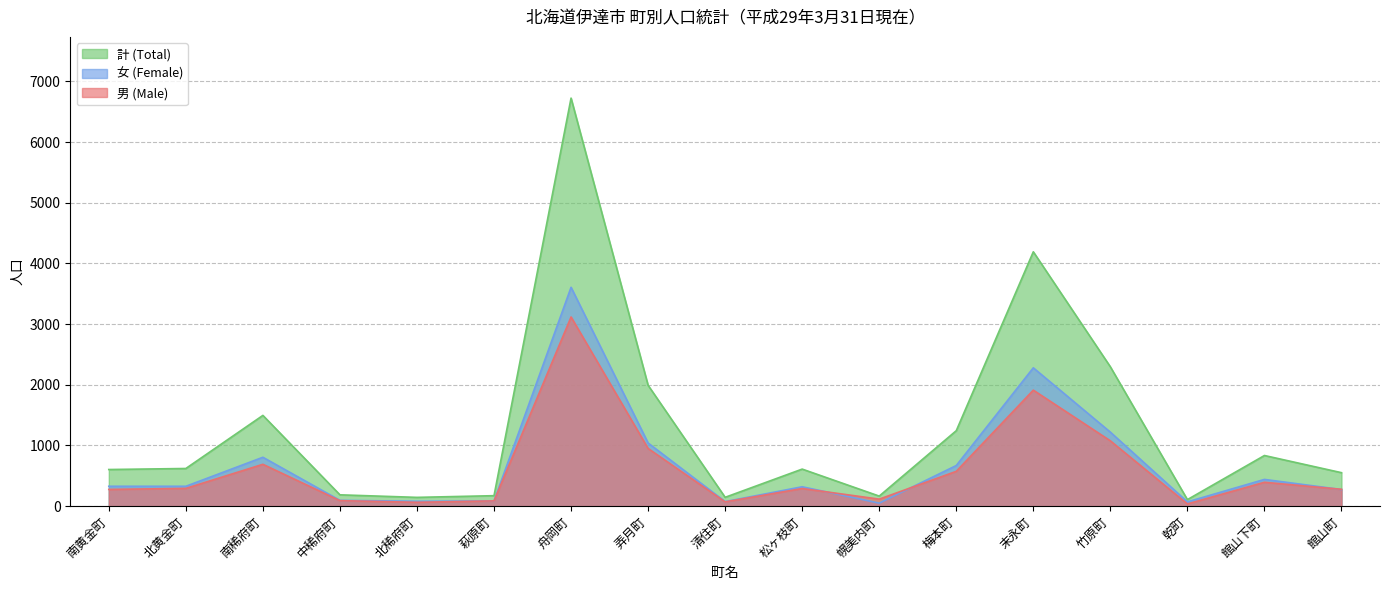

Which category has the lowest value across all series?

乾町